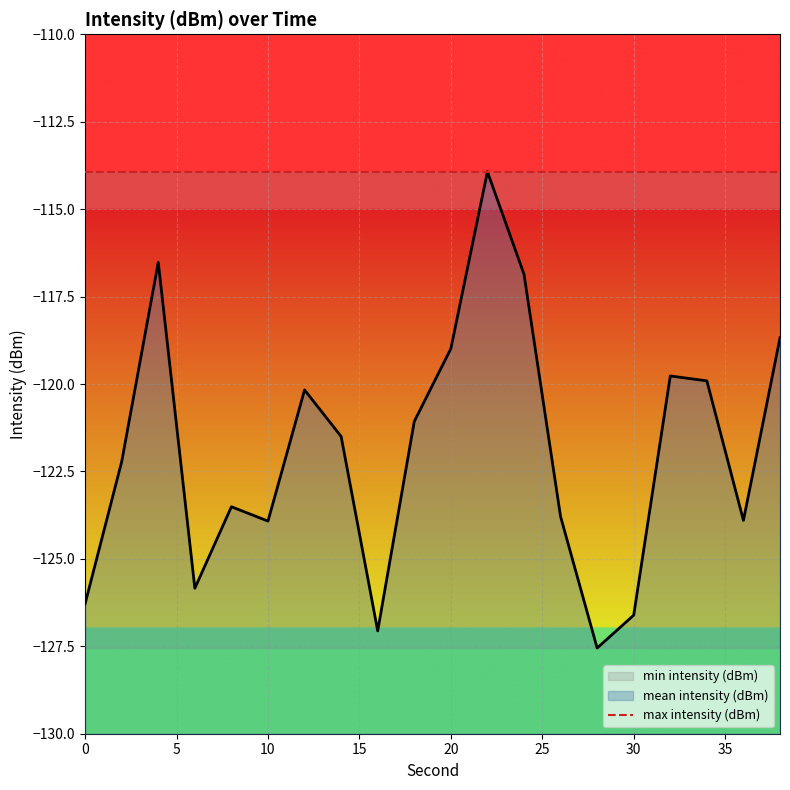

Reading right to left, transcribe all the data shown in this chart.

mean intensity (dBm): 38=-118.7	36=-123.9	34=-119.9	32=-119.8	30=-126.6	28=-127.5	26=-123.8	24=-116.9	22=-113.9	20=-119.0	18=-121.1	16=-127.1	14=-121.5	12=-120.2	10=-123.9	8=-123.5	6=-125.8	4=-116.5	2=-122.2	0=-126.3
max intensity (dBm): 38=-113.9	36=-113.9	34=-113.9	32=-113.9	30=-113.9	28=-113.9	26=-113.9	24=-113.9	22=-113.9	20=-113.9	18=-113.9	16=-113.9	14=-113.9	12=-113.9	10=-113.9	8=-113.9	6=-113.9	4=-113.9	2=-113.9	0=-113.9
min intensity (dBm): 38=-127.5	36=-127.5	34=-127.5	32=-127.5	30=-127.5	28=-127.5	26=-127.5	24=-127.5	22=-127.5	20=-127.5	18=-127.5	16=-127.5	14=-127.5	12=-127.5	10=-127.5	8=-127.5	6=-127.5	4=-127.5	2=-127.5	0=-127.5